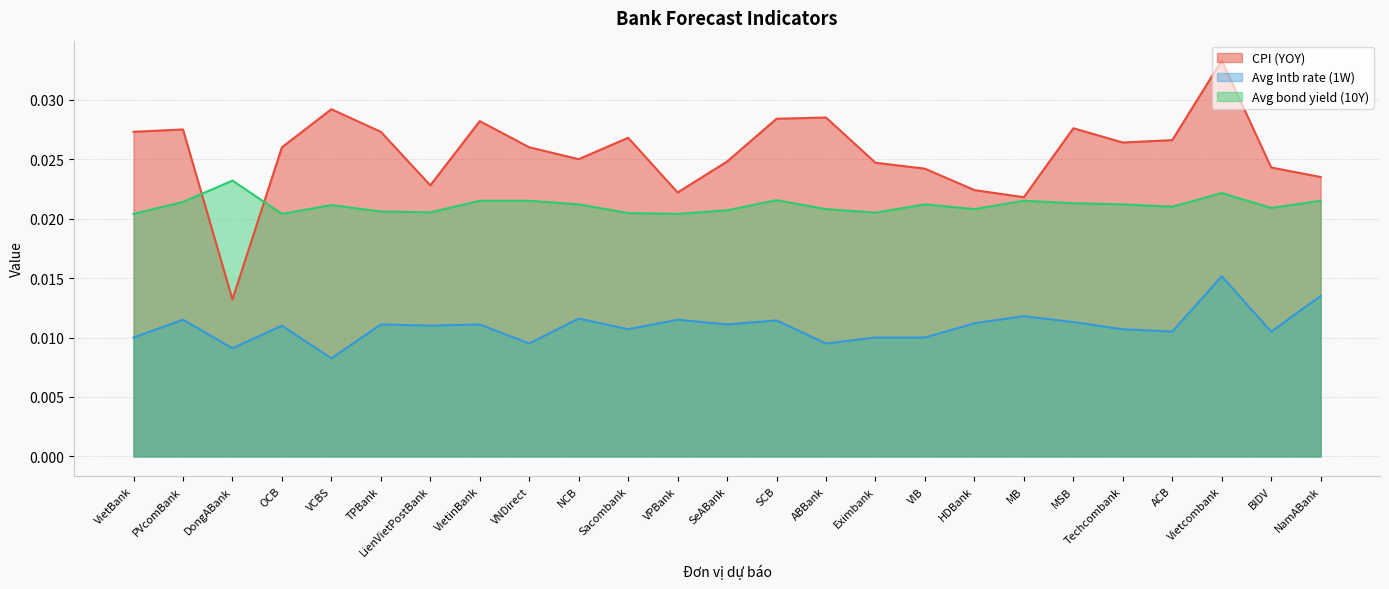

The CPI (YOY) series shows 0.0 at VPBank. True or false?

False